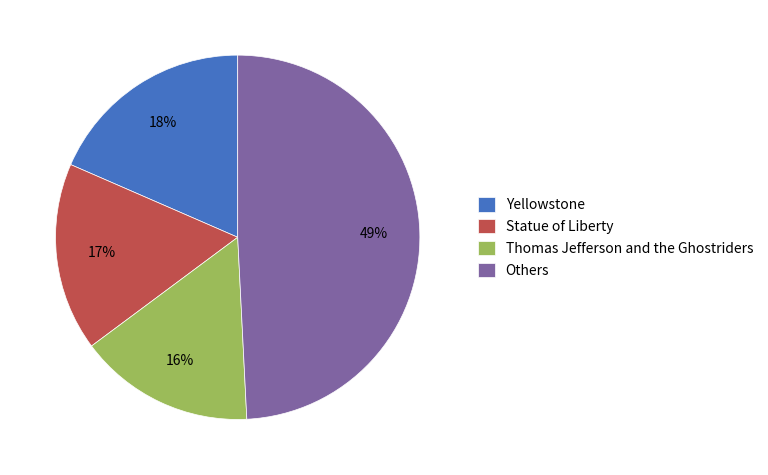

Is there a majority slice in this chart?

No